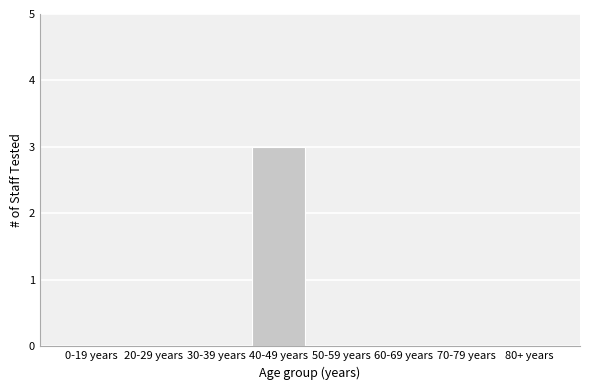

Reading left to right, what are all the values shown in this chart?

0-19 years=0	20-29 years=0	30-39 years=0	40-49 years=3	50-59 years=0	60-69 years=0	70-79 years=0	80+ years=0